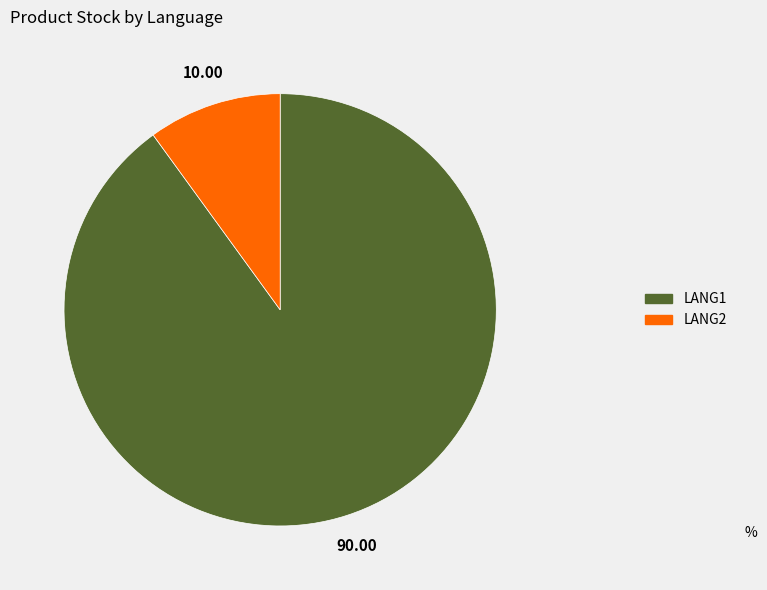

Count the number of slices in the pie.

2